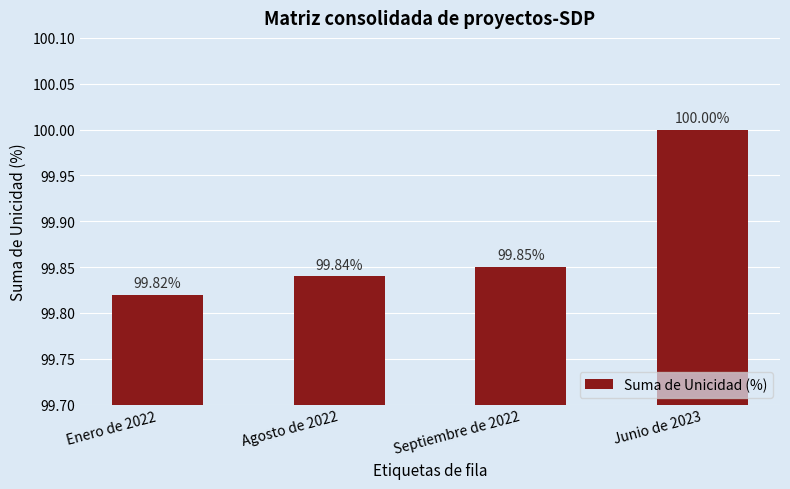

True or false: the data shows 99.8 at Septiembre de 2022.

True